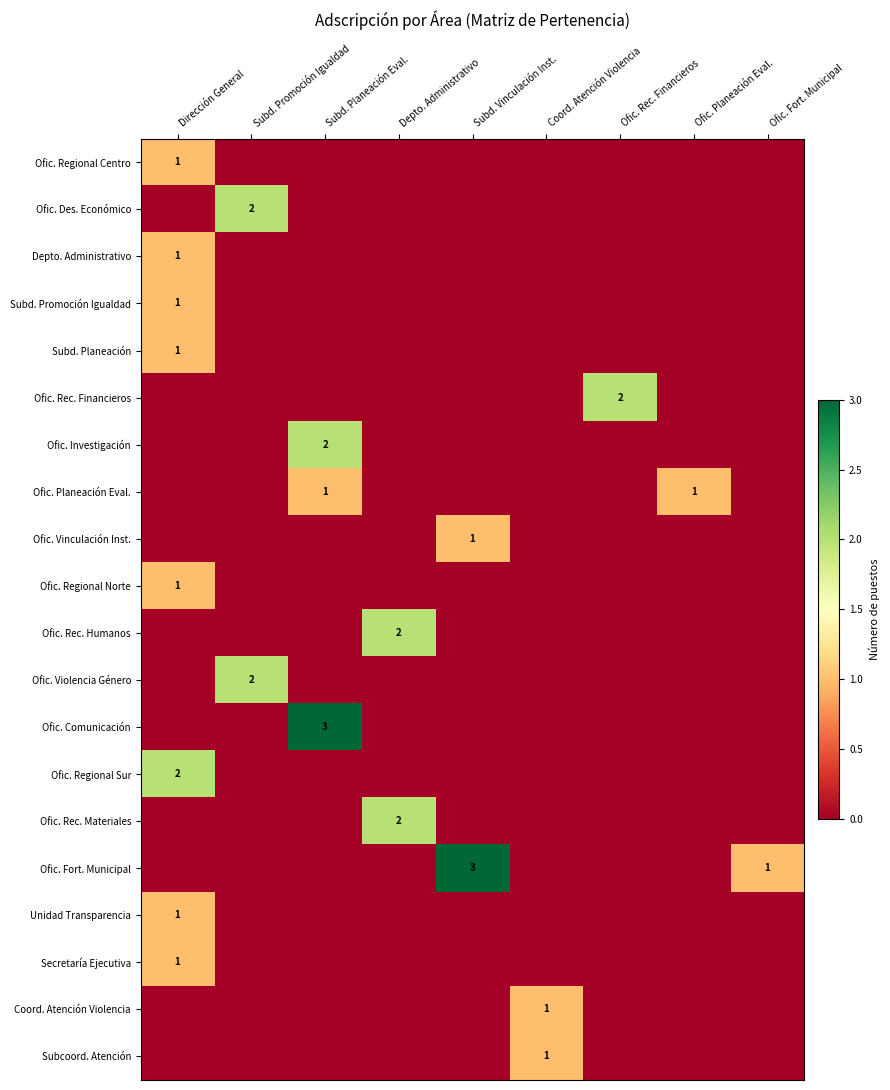

Is it true that Subcoord. Atención equals 1 at Coord. Atención Violencia?

True